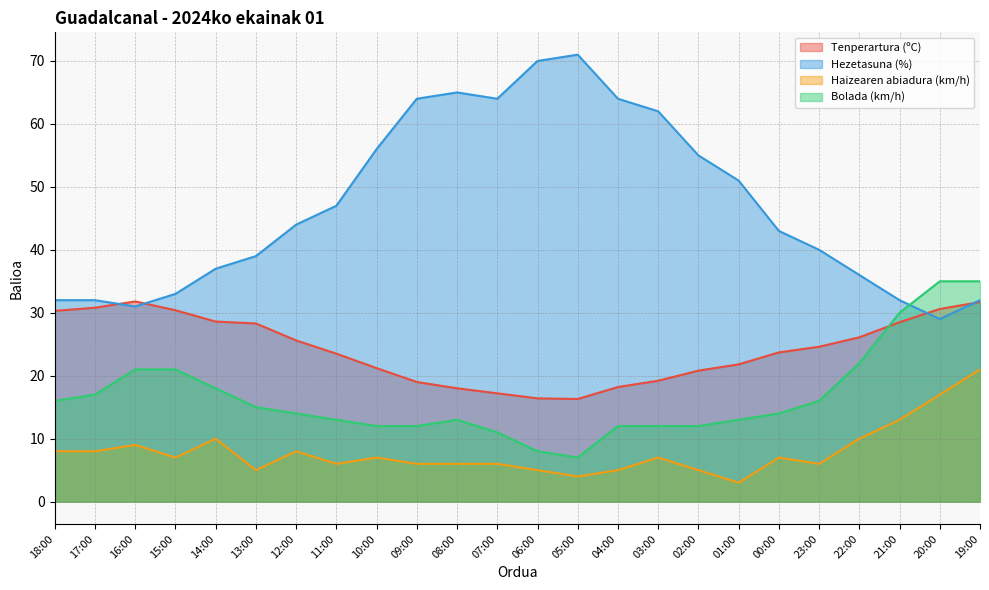

Reading left to right, what are all the values shown in this chart?

Tenperartura (ºC): 30.3	30.8	31.8	30.4	28.6	28.3	25.6	23.5	21.2	19.0	18.0	17.2	16.4	16.3	18.2	19.2	20.8	21.8	23.7	24.6	26.1	28.5	30.6	31.7
Hezetasuna (%): 32.0	32.0	31.0	33.0	37.0	39.0	44.0	47.0	56.0	64.0	65.0	64.0	70.0	71.0	64.0	62.0	55.0	51.0	43.0	40.0	36.0	32.0	29.0	32.0
Haizearen abiadura (km/h): 8.0	8.0	9.0	7.0	10.0	5.0	8.0	6.0	7.0	6.0	6.0	6.0	5.0	4.0	5.0	7.0	5.0	3.0	7.0	6.0	10.0	13.0	17.0	21.0
Bolada (km/h): 16.0	17.0	21.0	21.0	18.0	15.0	14.0	13.0	12.0	12.0	13.0	11.0	8.0	7.0	12.0	12.0	12.0	13.0	14.0	16.0	22.0	30.0	35.0	35.0